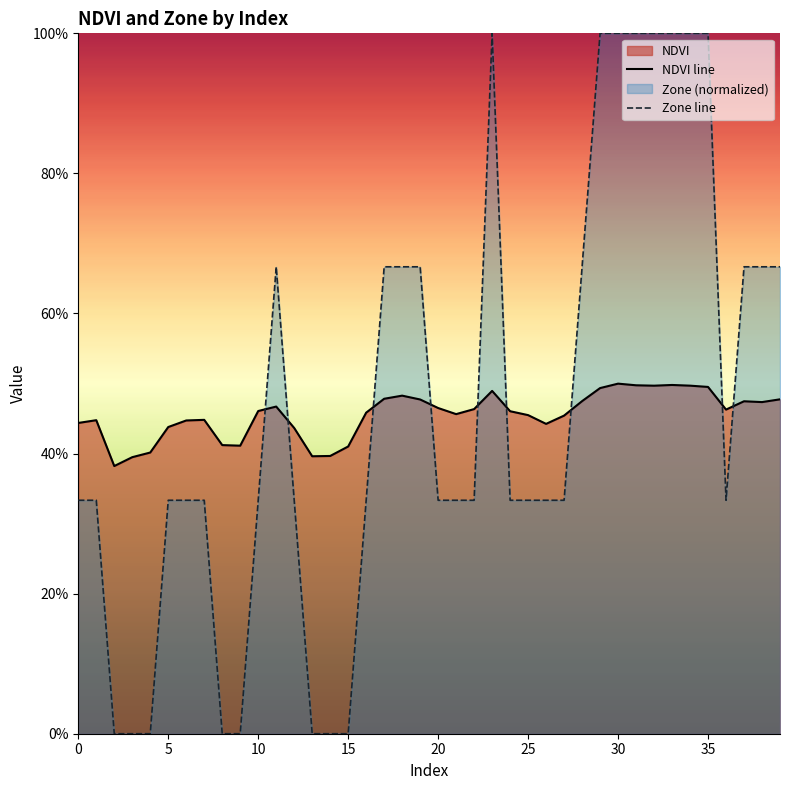

At which category does Zone reach its first local peak?

11